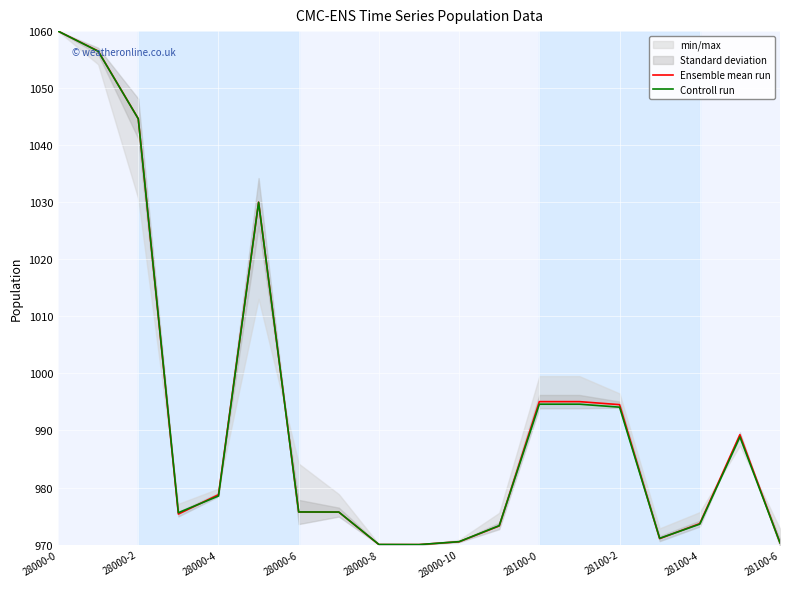

Rank the series by their maximum value, from highest to lowest.

Ensemble mean run, Controll run